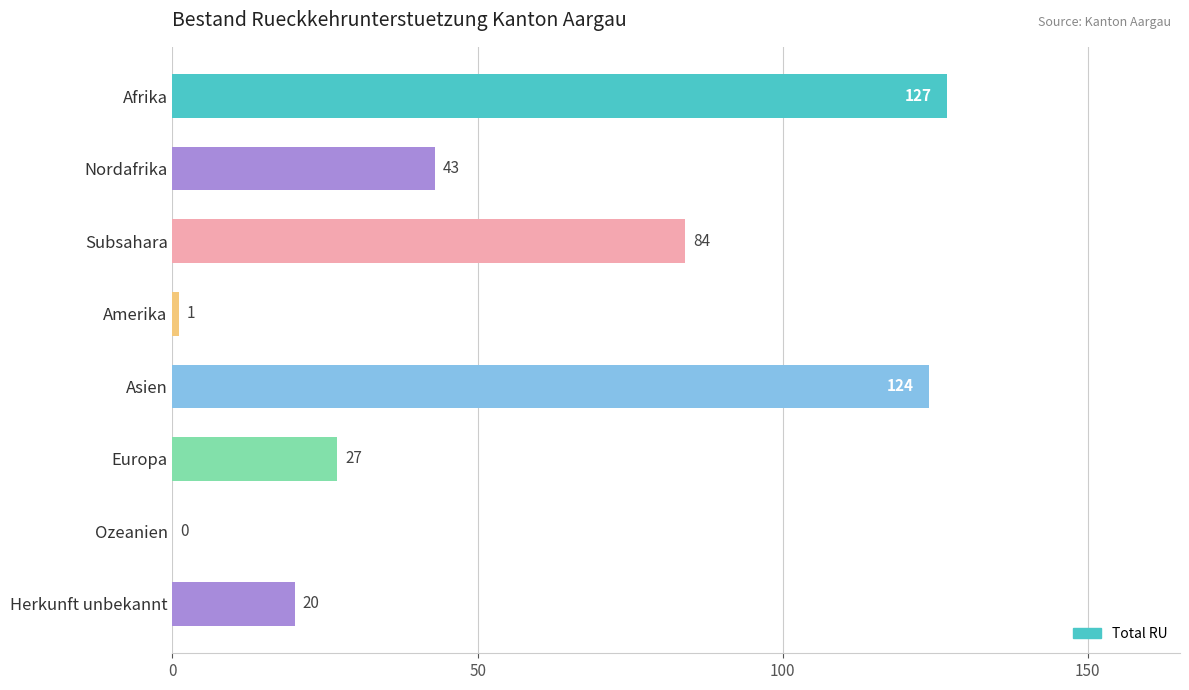

Reading top to bottom, extract all data points from this chart.

Afrika=127	Nordafrika=43	Subsahara=84	Amerika=1	Asien=124	Europa=27	Ozeanien=0	Herkunft unbekannt=20